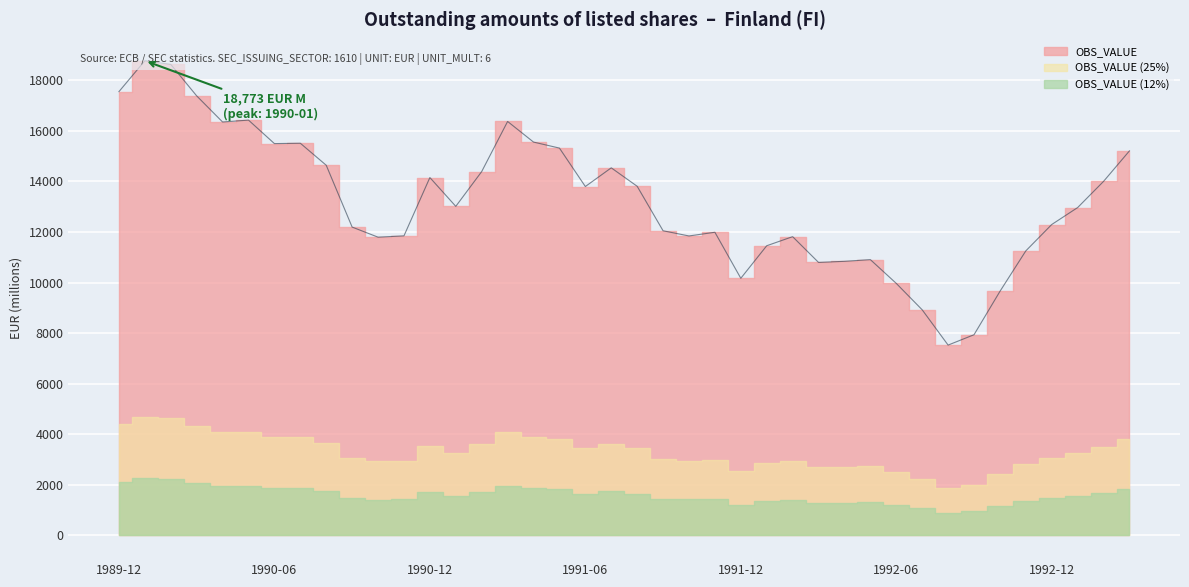

Reading right to left, what are all the values shown in this chart?

1993-03=15209	1993-02=14002	1993-01=12966	1992-12=12296	1992-11=11253	1992-10=9650	1992-09=7936	1992-08=7527	1992-07=8922	1992-06=9967	1992-05=10907	1992-04=10840	1992-03=10796	1992-02=11815	1992-01=11456	1991-12=10169	1991-11=11989	1991-10=11843	1991-09=12048	1991-08=13808	1991-07=14537	1991-06=13798	1991-05=15318	1991-04=15556	1991-03=16371	1991-02=14390	1991-01=13014	1990-12=14153	1990-11=11847	1990-10=11795	1990-09=12194	1990-08=14639	1990-07=15510	1990-06=15496	1990-05=16425	1990-04=16350	1990-03=17383	1990-02=18627	1990-01=18773	1989-12=17551